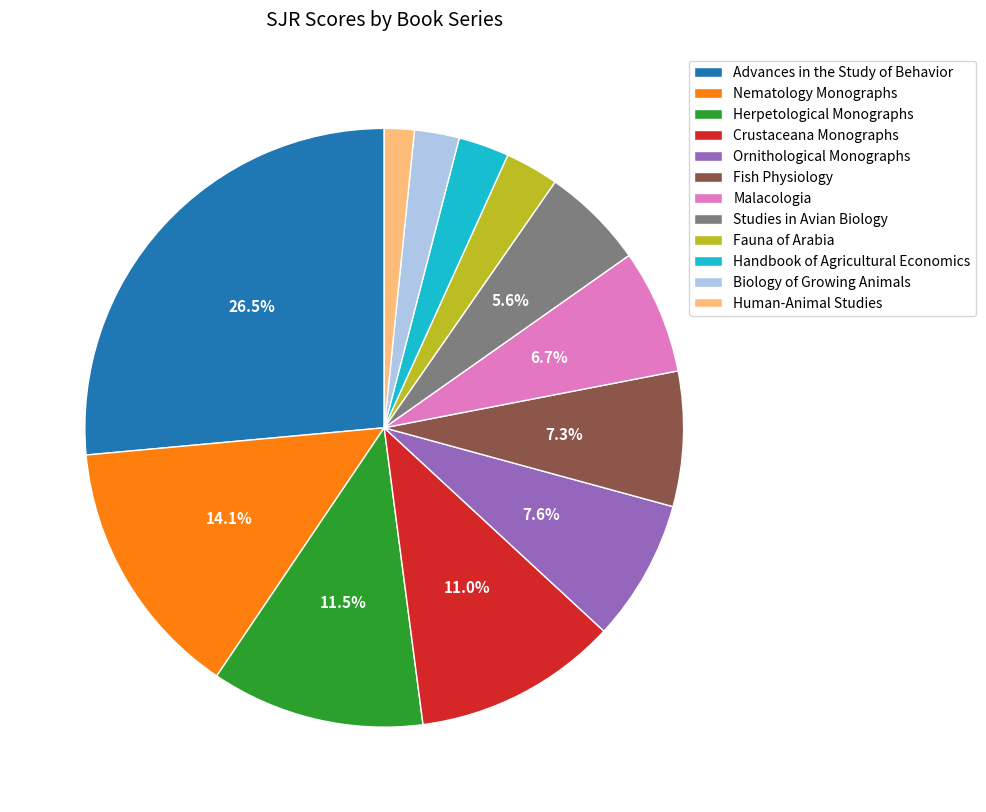

To the nearest percent, what is the average slice percentage?

8%